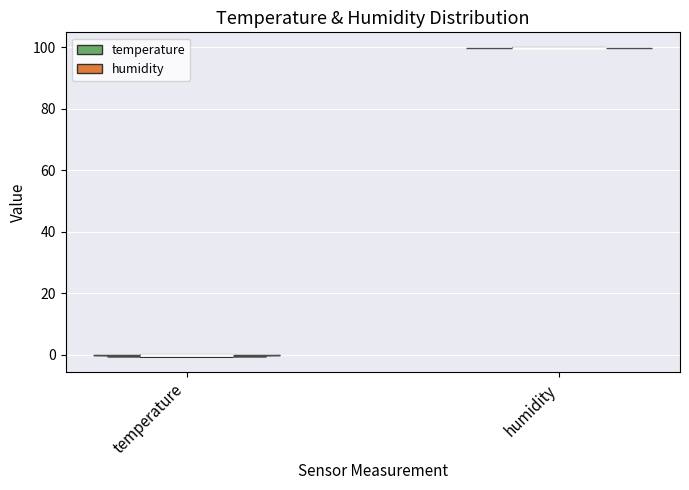

What is the highest point the violin for humidity reaches on the y-axis? The values are not printed on the chart, so give them approximately, as read against the axis.

100